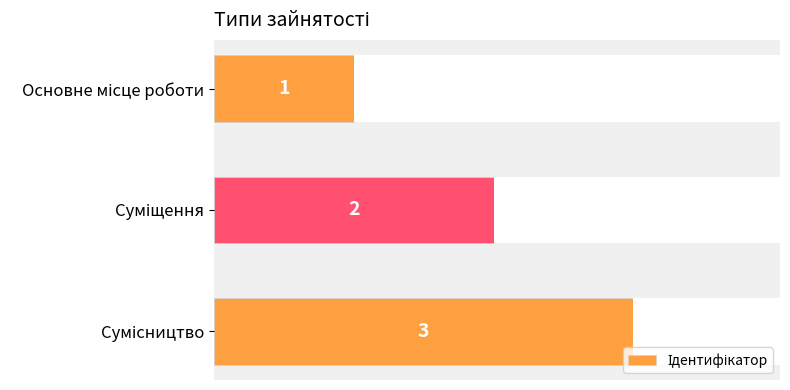

Is it true that the value at Суміщення is 2?

True